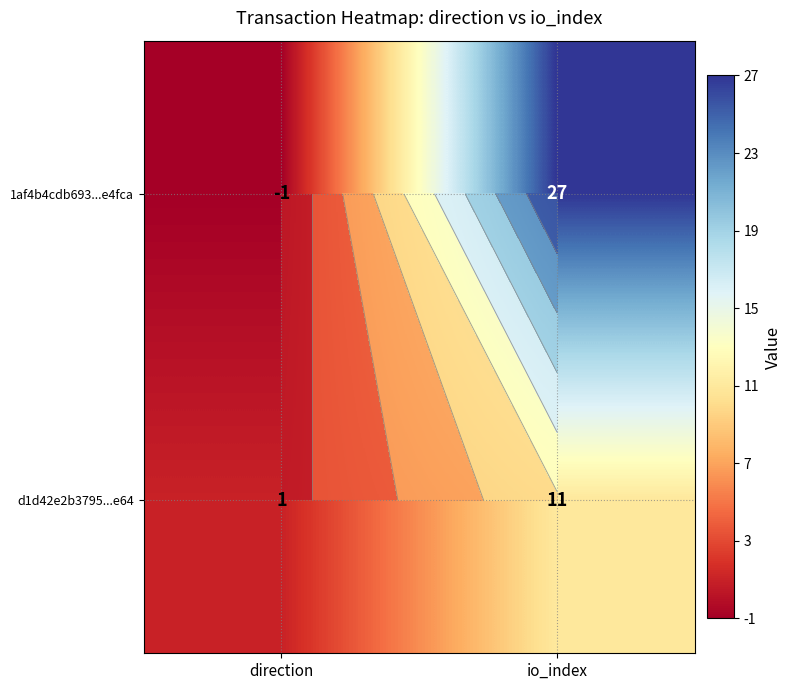

At which category is the sum across all series the highest?

io_index